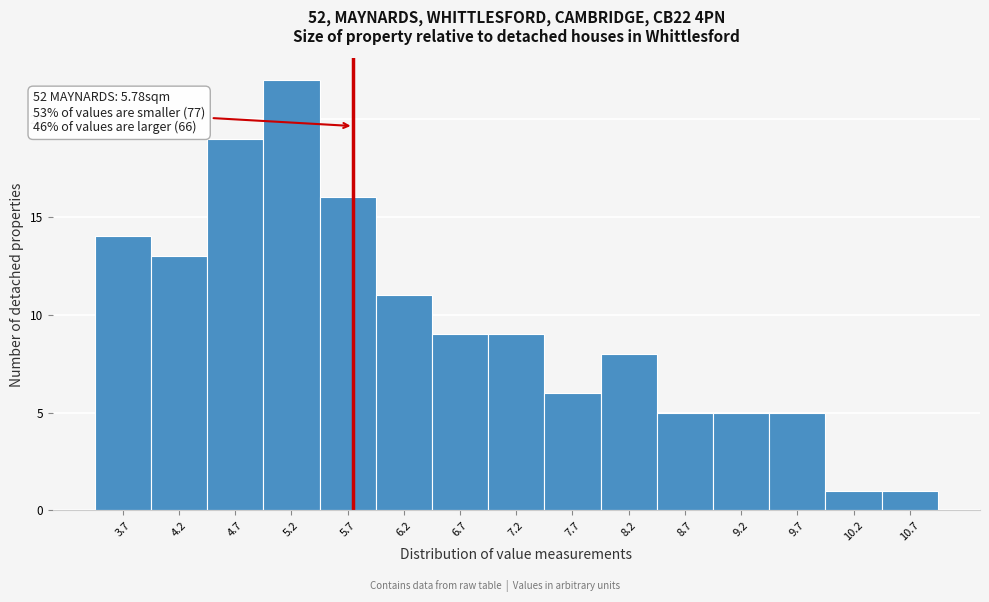

Over which range of the x-axis is the bar tallest?

5.00 to 5.50